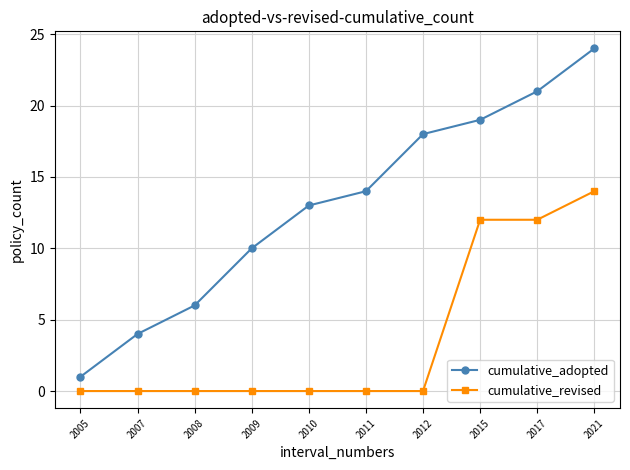

How many cumulative_revised values are between 0 and 12?

9